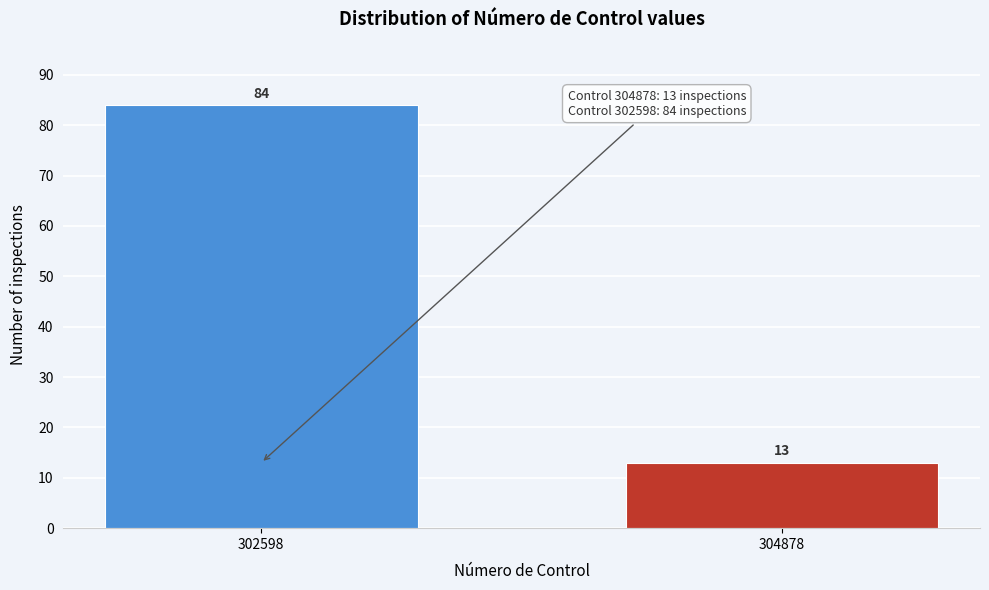

Reading right to left, what are all the values shown in this chart?

13	84